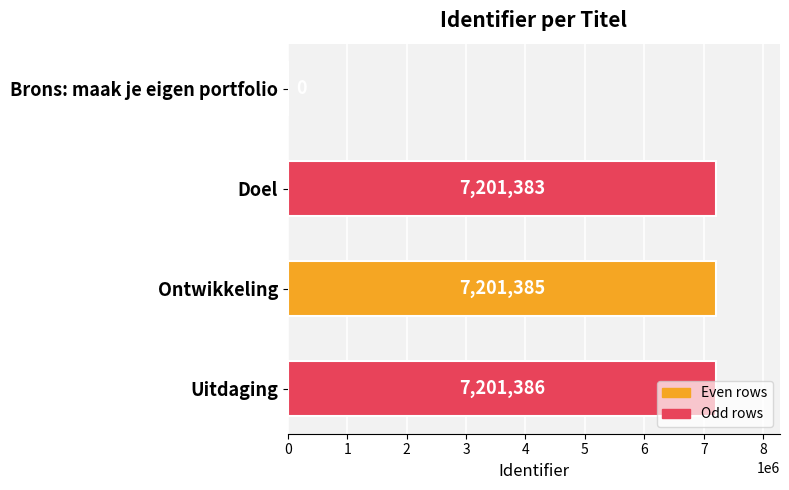

Which category has the highest value across all series?

Uitdaging